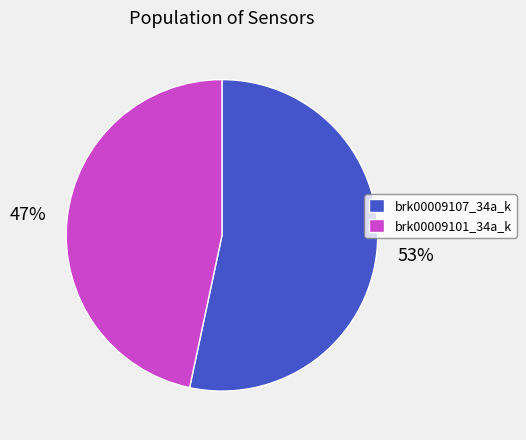

Do brk00009101_34a_k and brk00009107_34a_k together represent more than half of the pie?

Yes